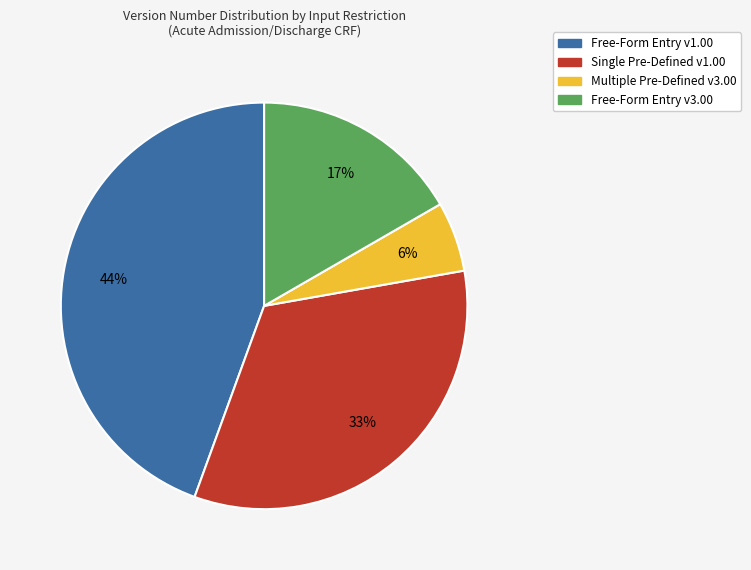

Is there any slice that represents more than half of the pie?

No